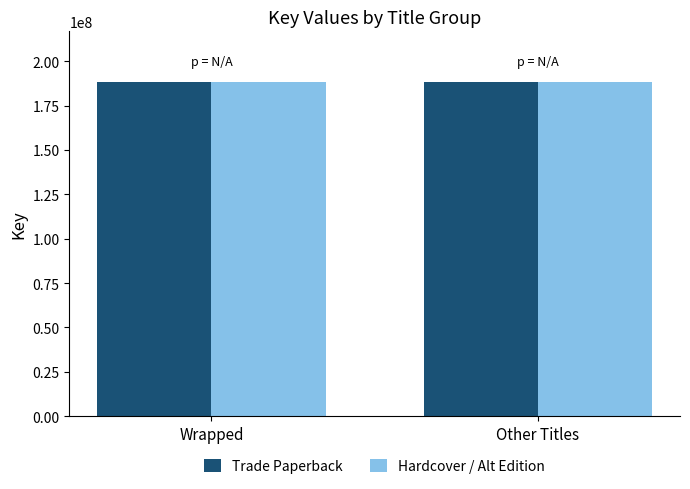

What is the smallest value displayed?

188556968